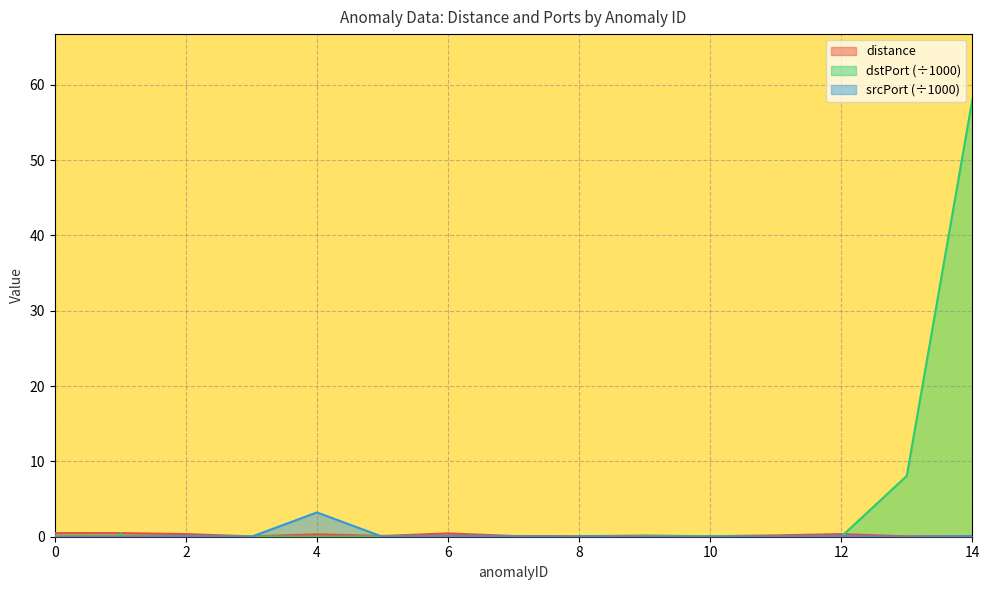

True or false: distance and srcPort cross at least once.

True